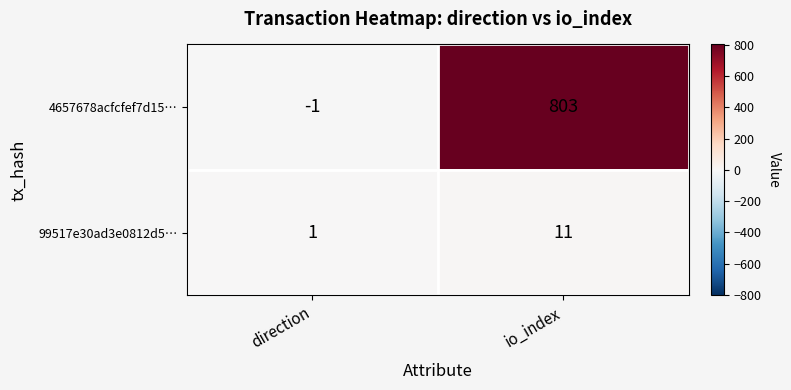

What is the average value of the 4657678acfcfef7d15… series?

401